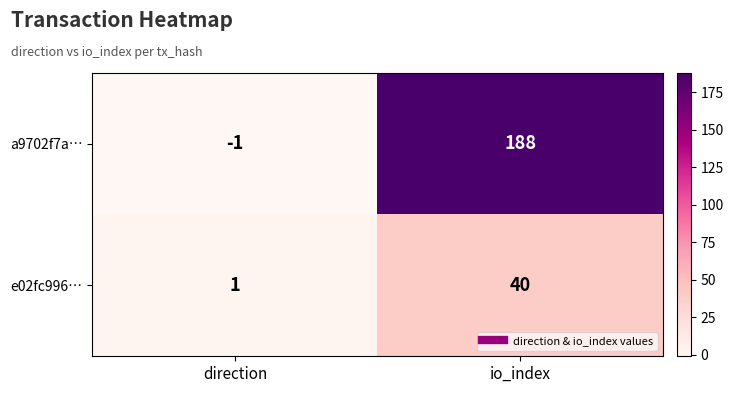

List the series in order of their overall mean, lowest first.

e02fc996…, a9702f7a…